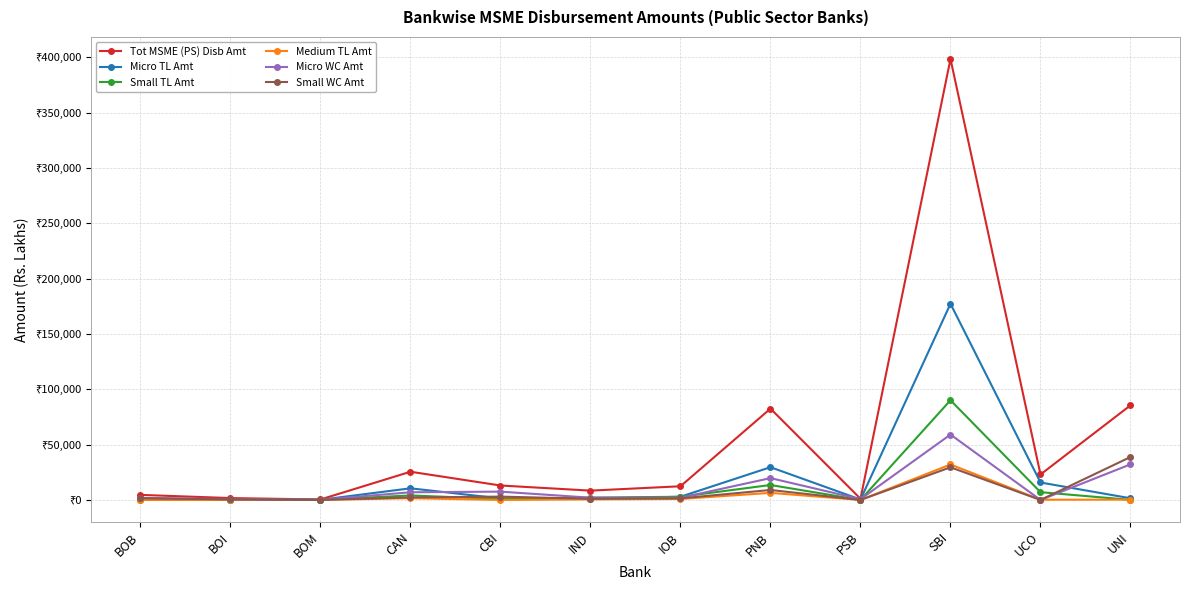

Is it true that Tot MSME (PS) Disb Amt equals 12364.6 at IOB?

True